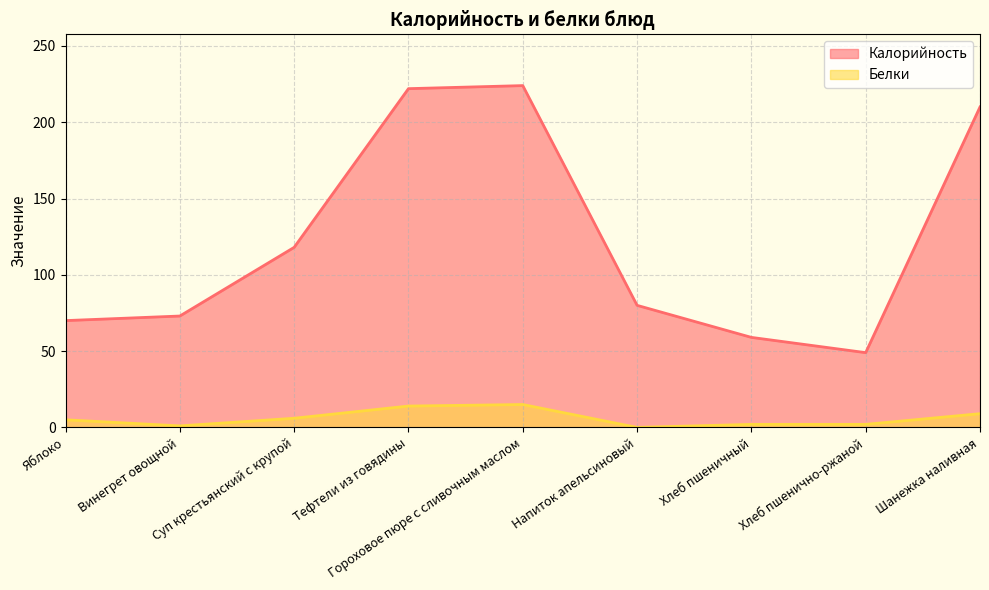

What is the sum of the Белки values at Напиток апельсиновый and Суп крестьянский с крупой?

6